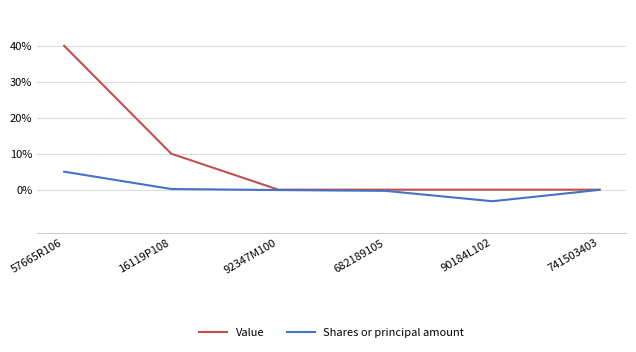

What is the spread (max minus min) of values at 90184L102?

3.2